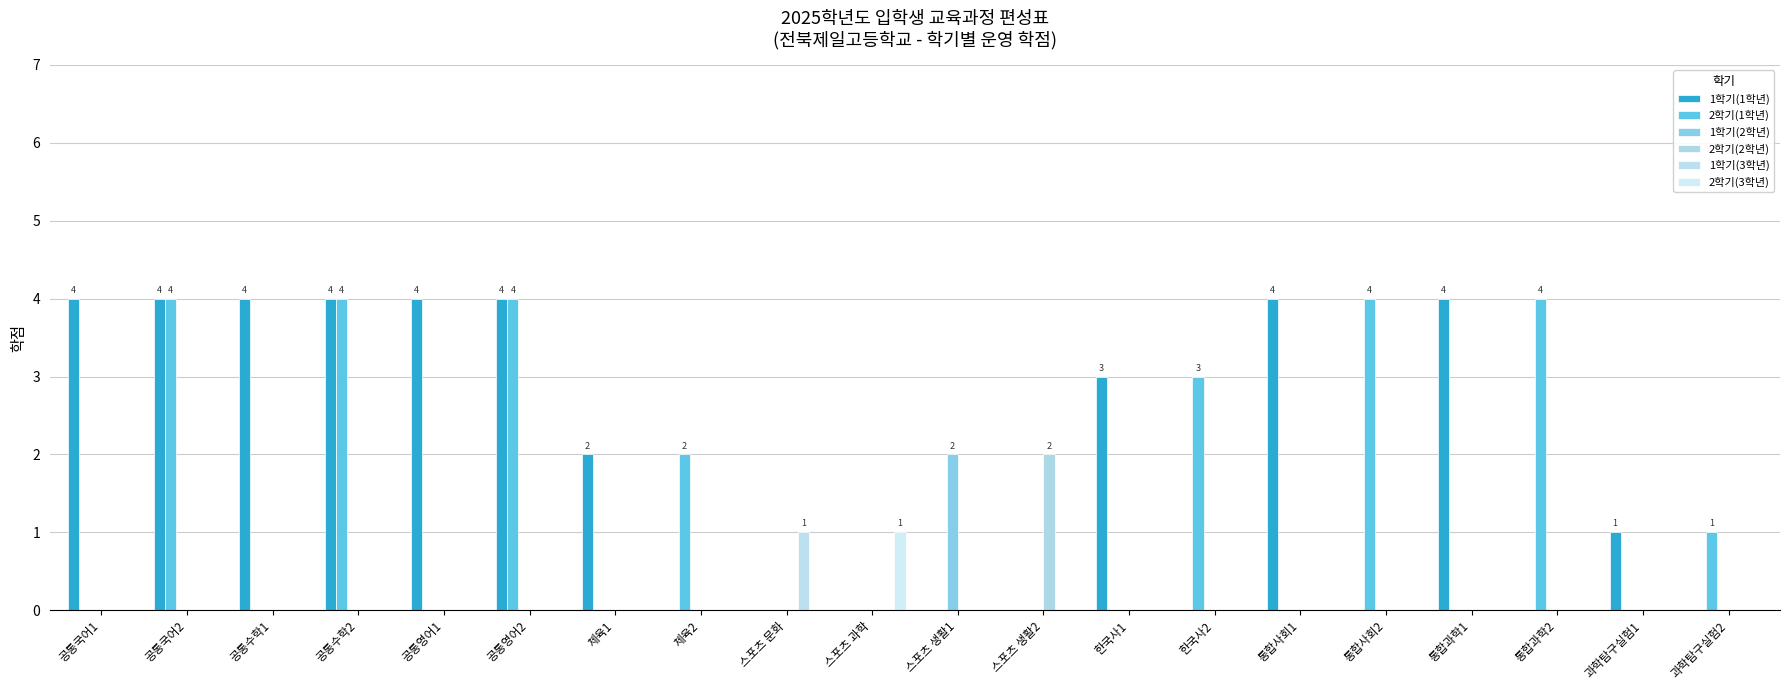

Which series has the largest total across all categories?

1학기(1학년)